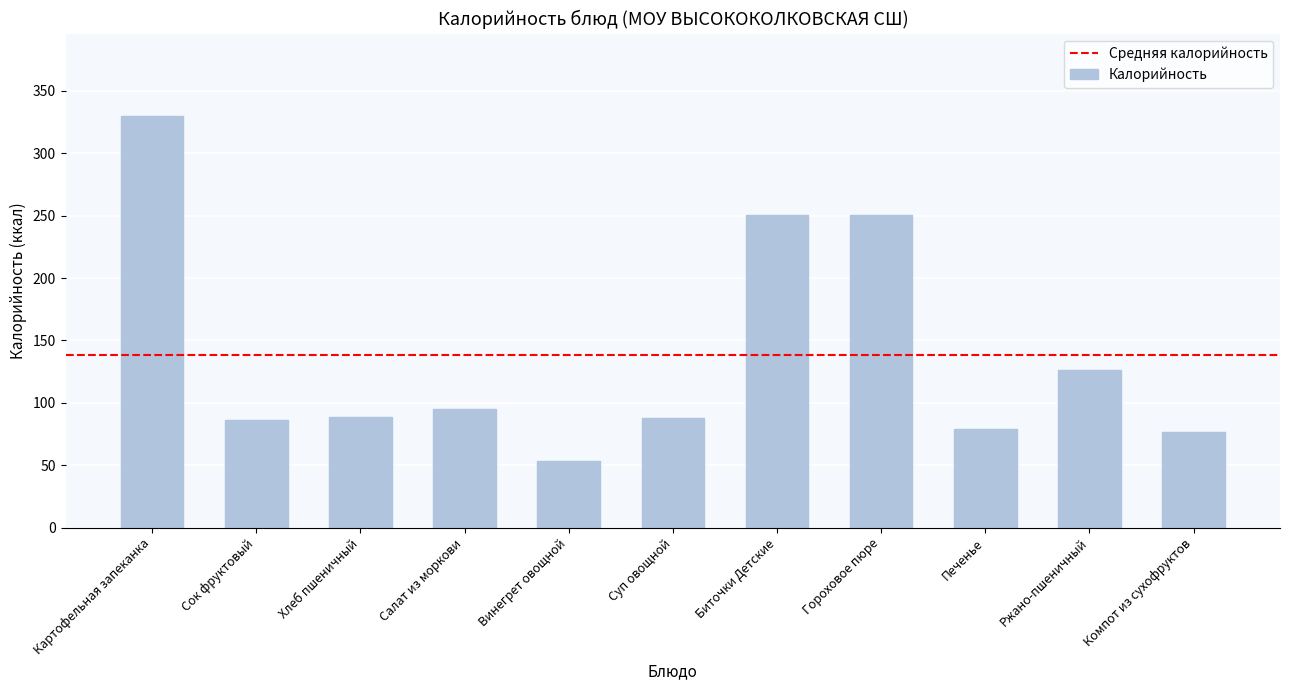

Where does the data first go above 88?

Картофельная запеканка